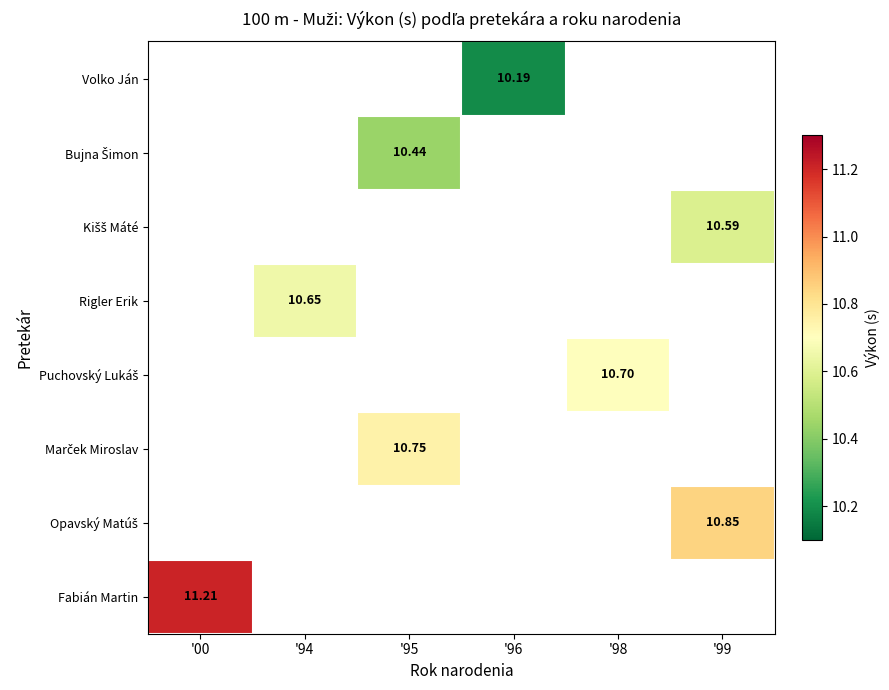

Which series has the largest range (max minus min)?

Fabián Martin